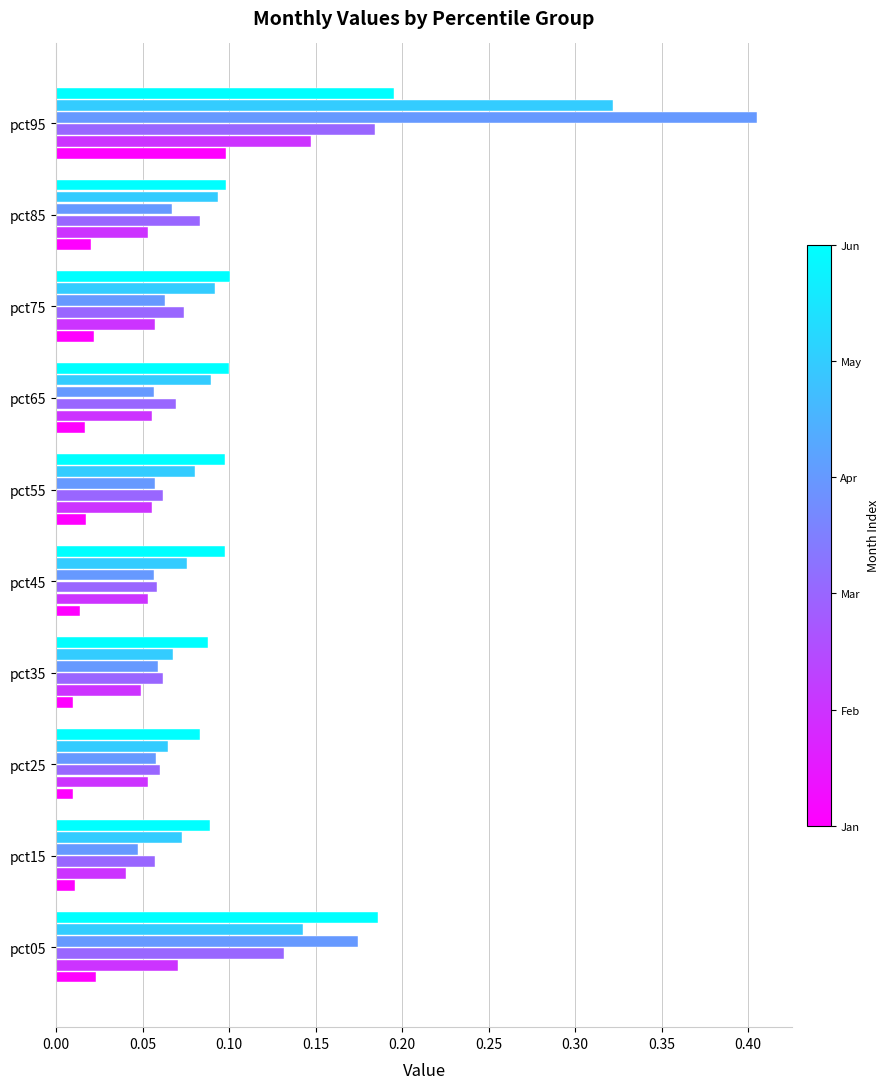

What is the total value across all series at pct05?

0.7